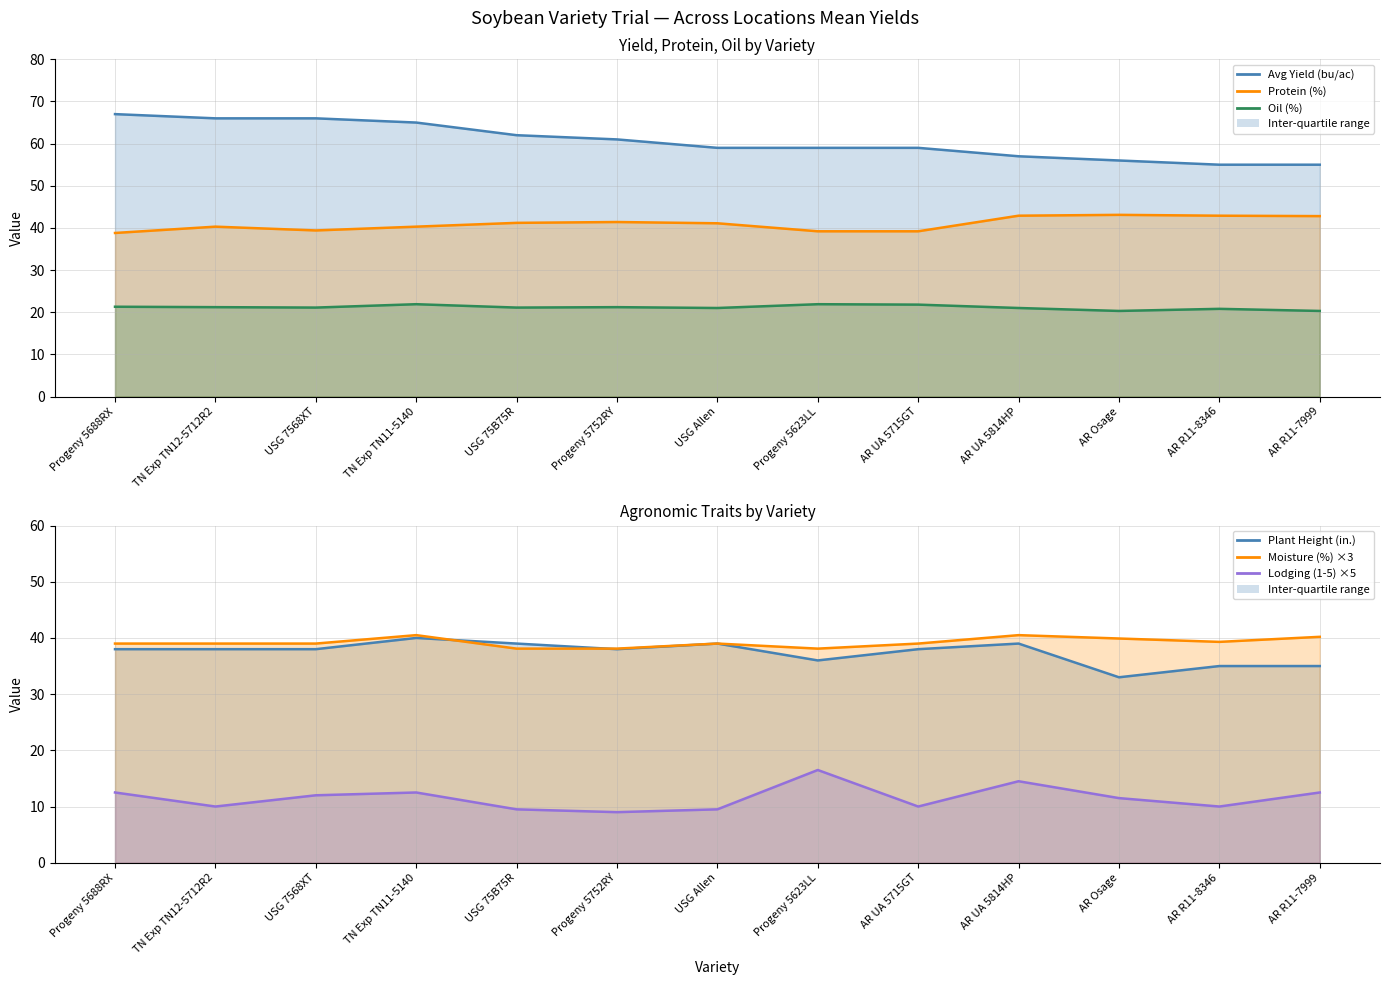

True or false: Moisture (%) ×3 and Lodging (1-5) ×5 intersect in this chart.

False